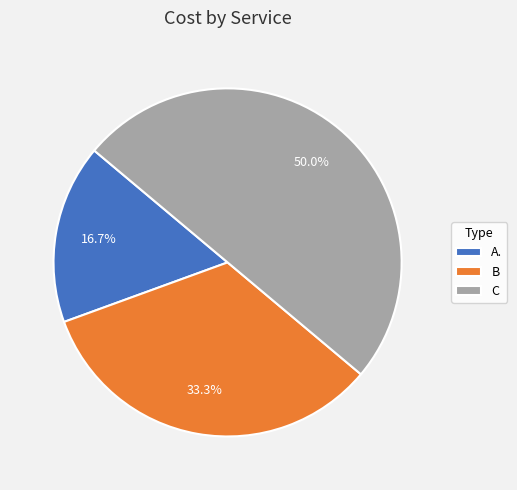

To the nearest percent, what percentage of the pie is C?

50%